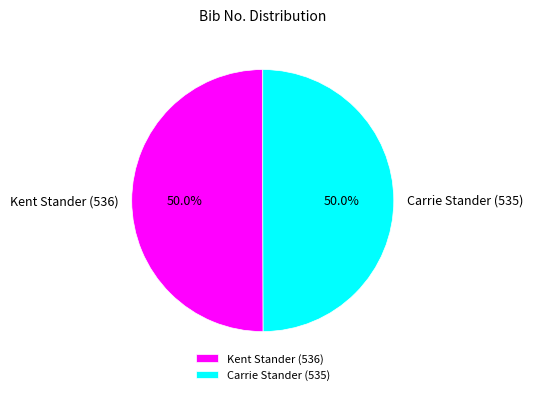

To the nearest percent, what is the combined percentage of Carrie Stander (535) and Kent Stander (536)?

100%